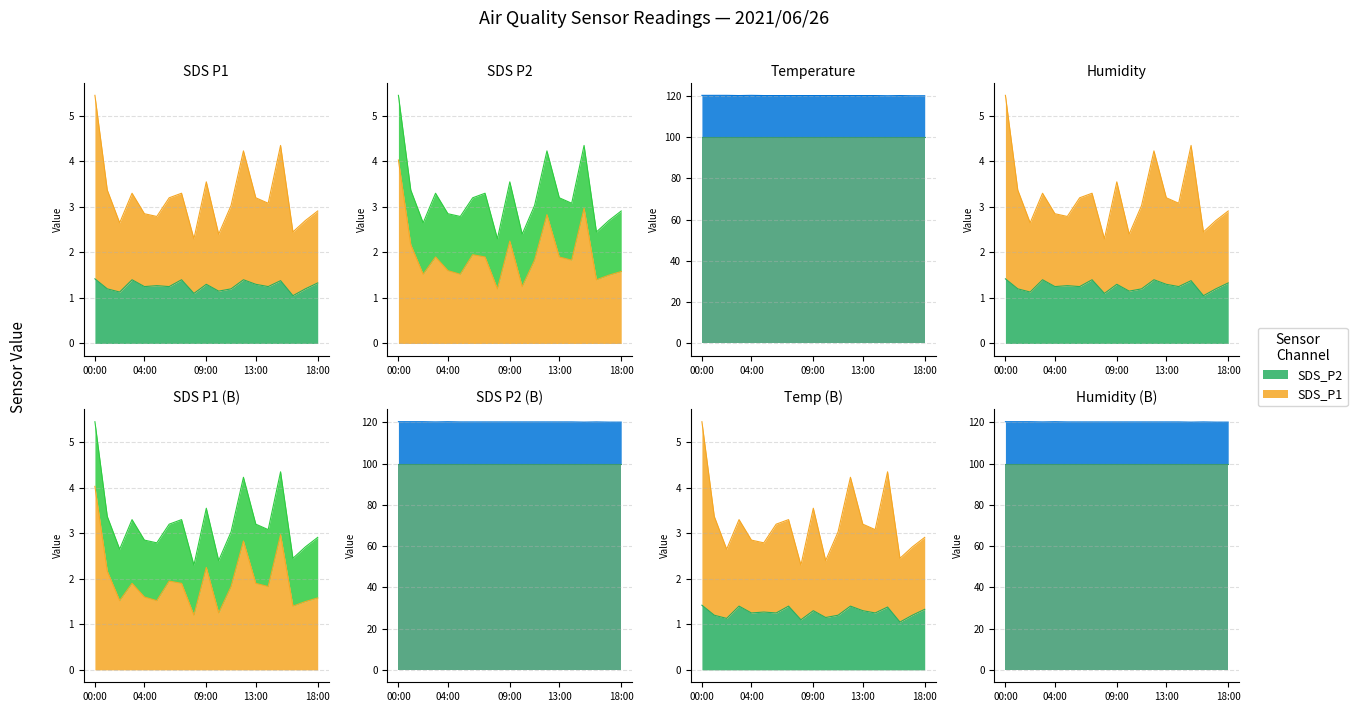

The value of SDS_P1 at 10:00 is 1.2. True or false?

True